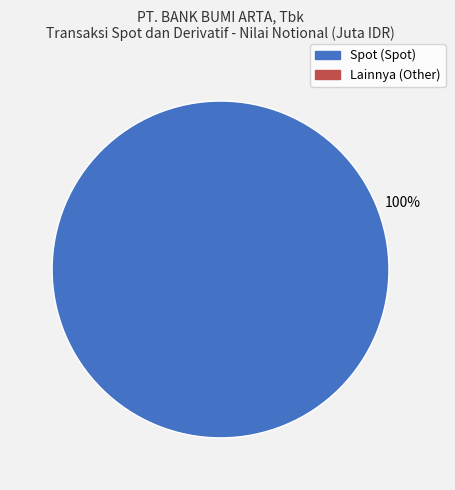

Count the number of slices in the pie.

1